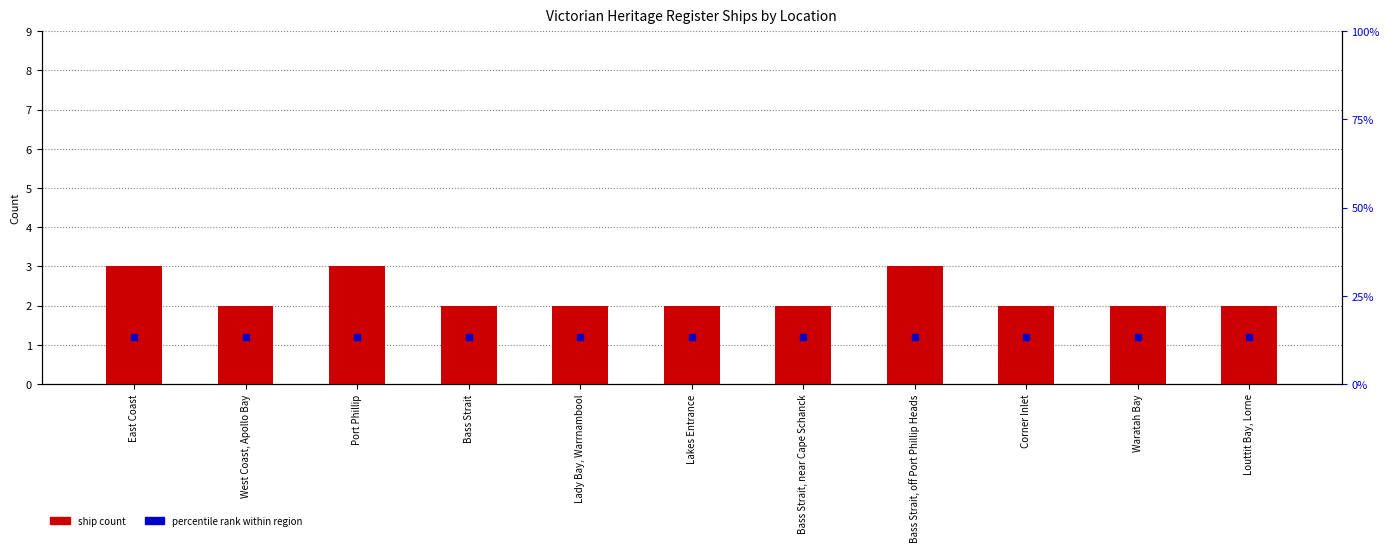

What is the change in value from East Coast to Bass Strait?

-1